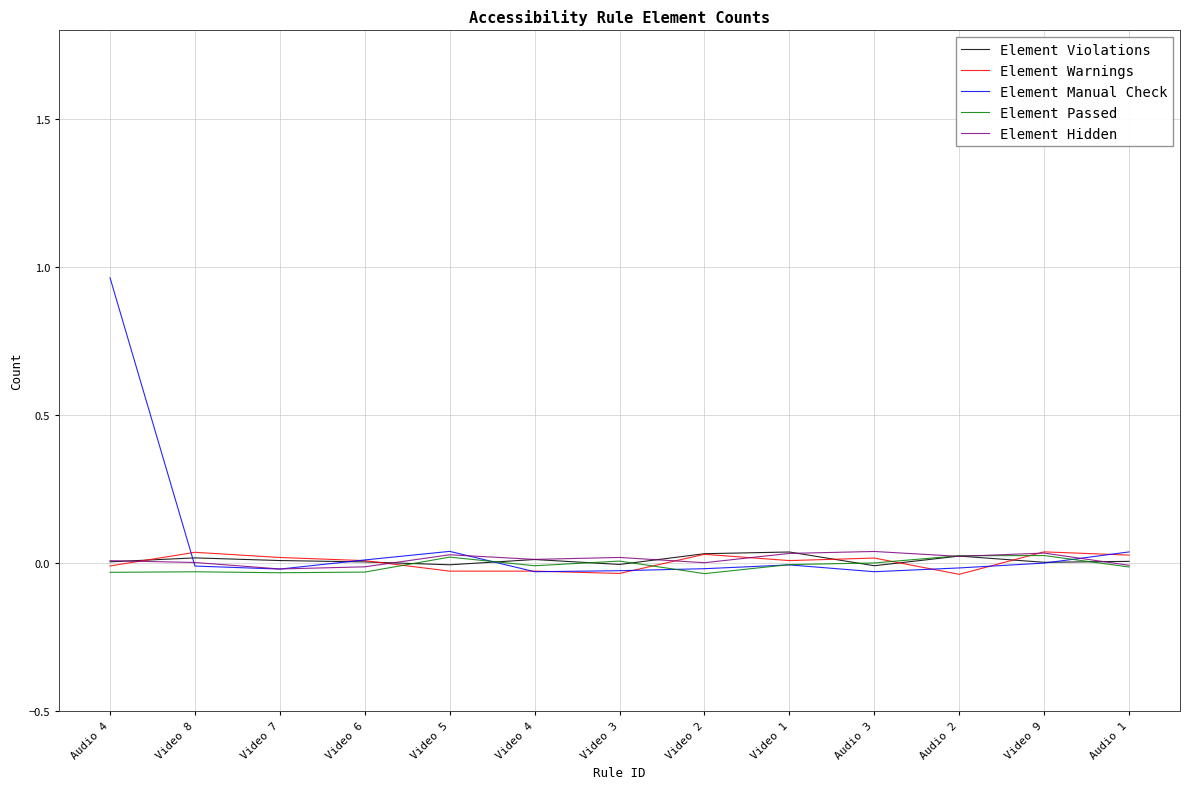

Reading left to right, list all the values displayed in this chart.

Element Violations: 0.0	0.0	0.0	0.0	-0.0	0.0	-0.0	0.0	0.0	-0.0	0.0	0.0	0.0
Element Warnings: -0.0	0.0	0.0	0.0	-0.0	-0.0	-0.0	0.0	0.0	0.0	-0.0	0.0	0.0
Element Manual Check: 1.0	-0.0	-0.0	0.0	0.0	-0.0	-0.0	-0.0	-0.0	-0.0	-0.0	-0.0	0.0
Element Passed: -0.0	-0.0	-0.0	-0.0	0.0	-0.0	0.0	-0.0	-0.0	0.0	0.0	0.0	-0.0
Element Hidden: 0.0	0.0	-0.0	-0.0	0.0	0.0	0.0	0.0	0.0	0.0	0.0	0.0	-0.0